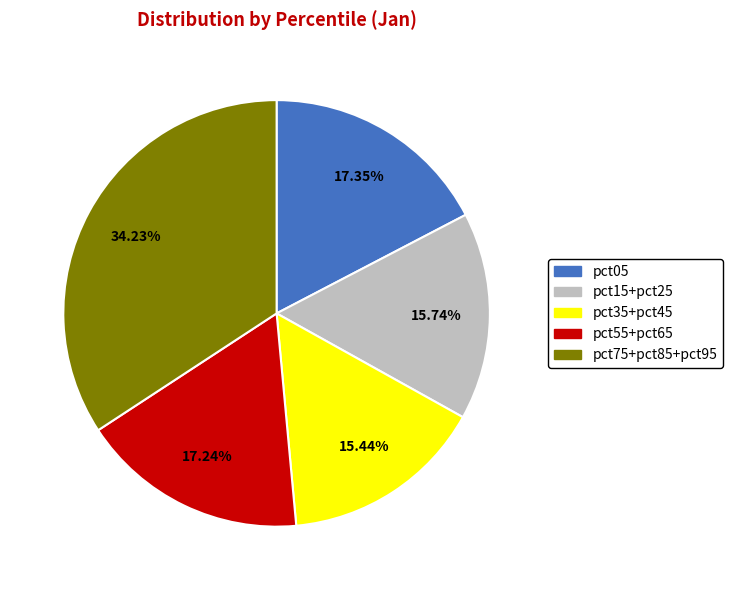

Do pct35+pct45 and pct05 together represent more than half of the pie?

No